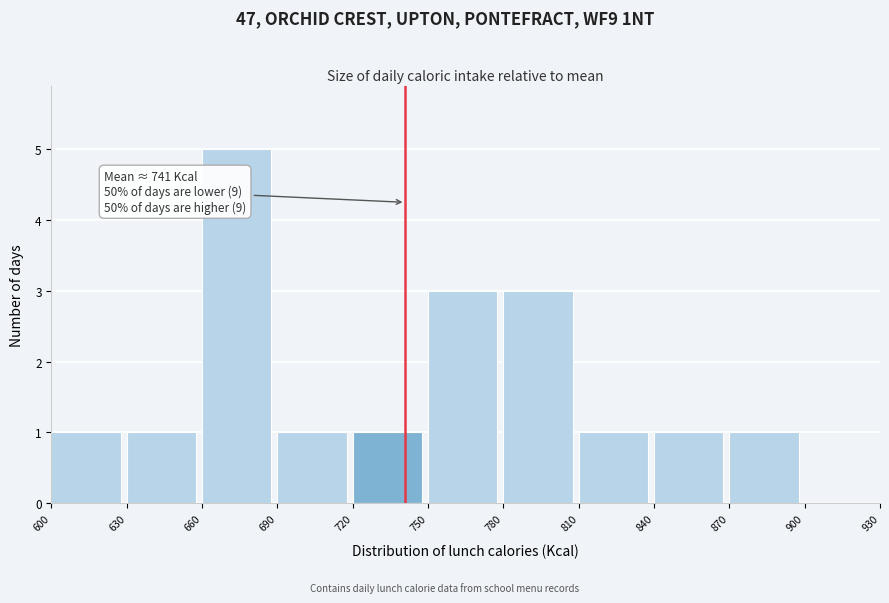

Over which range of the x-axis is the bar tallest?

660 to 690